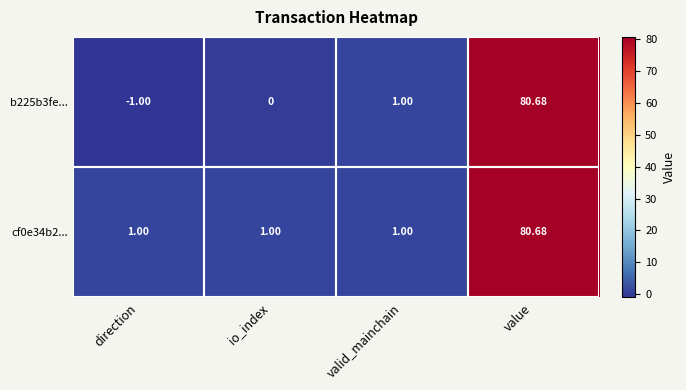

At which label does b225b3fe... reach its peak?

value